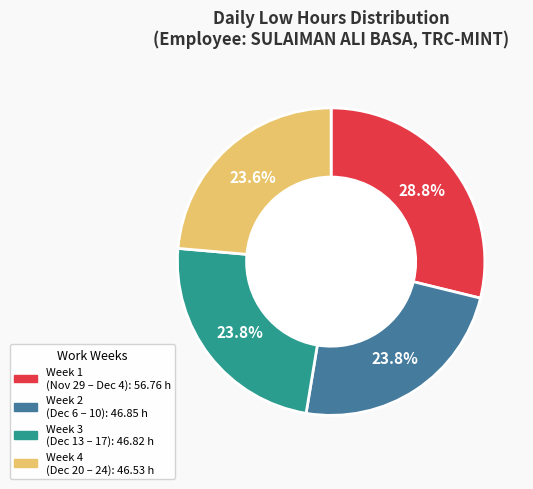

Does any single category account for the majority?

No